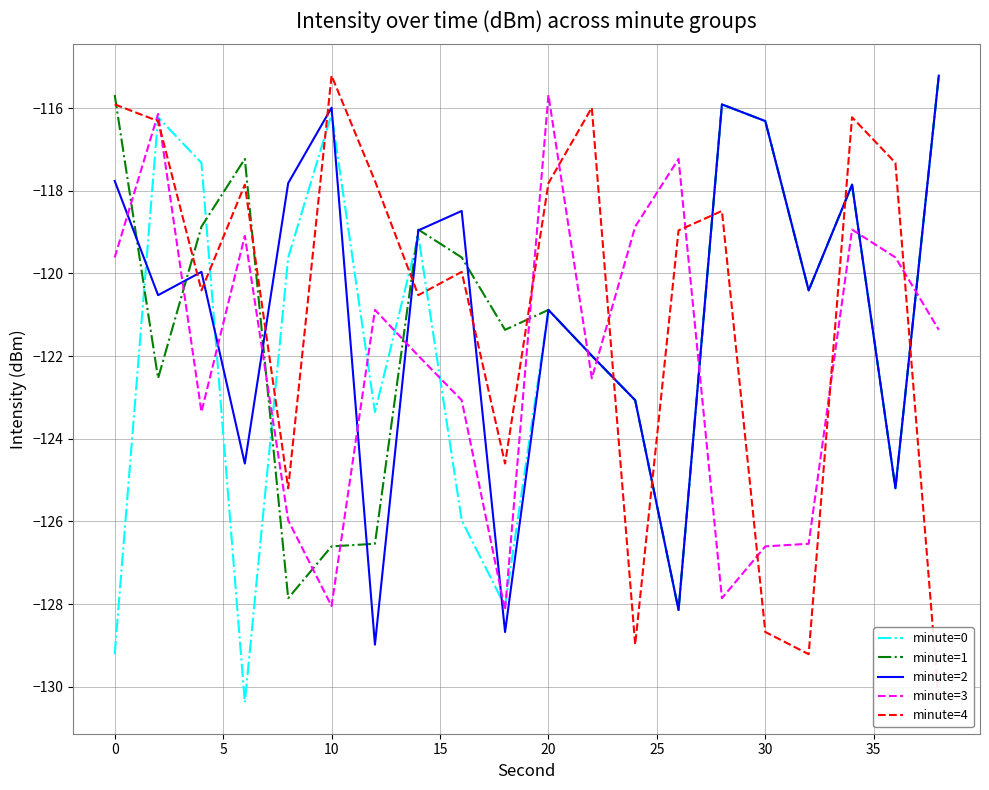

What is the maximum value for minute=0?

-115.2